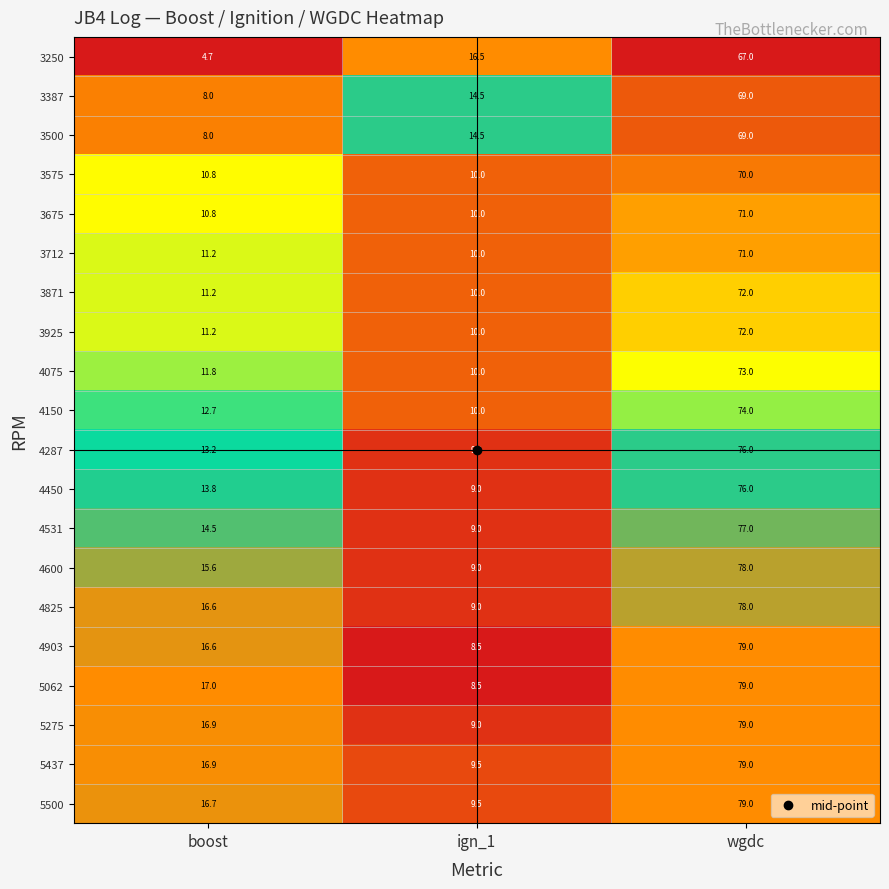

What is the greatest value displayed?

79.0